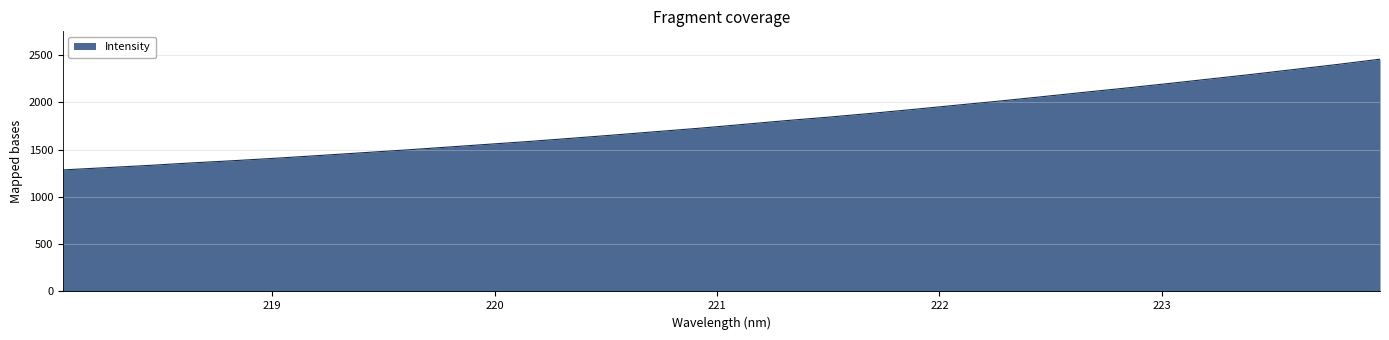

What is the difference between the maximum and minimum values?

1170.0